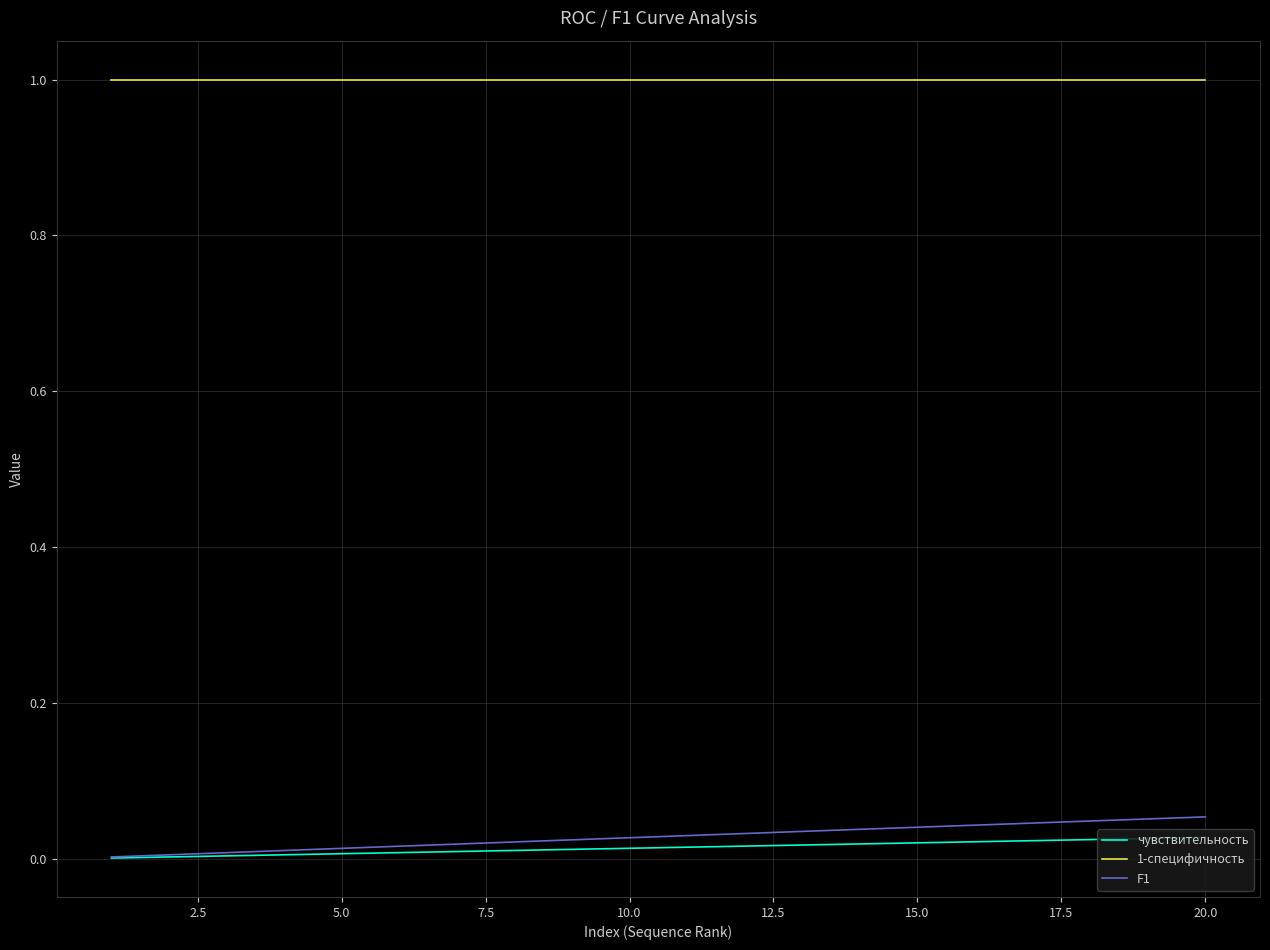

How many lines are shown in the chart?

3